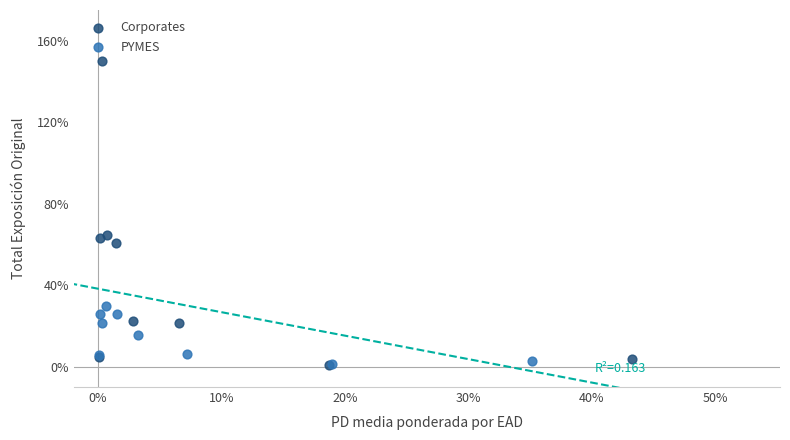

Which series contains the highest Y value?

Corporates